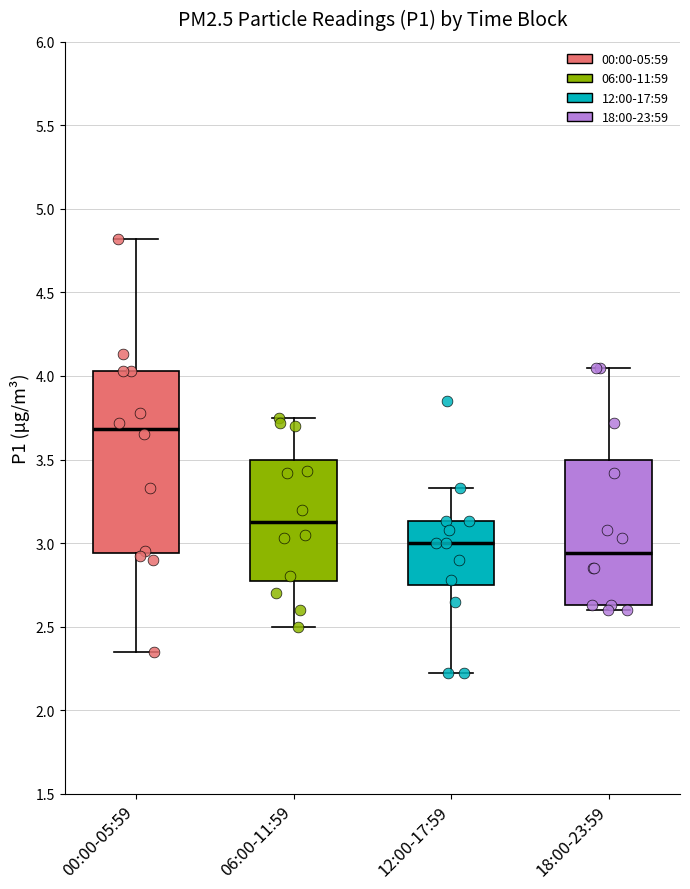

Which box has the highest median line?

00:00-05:59